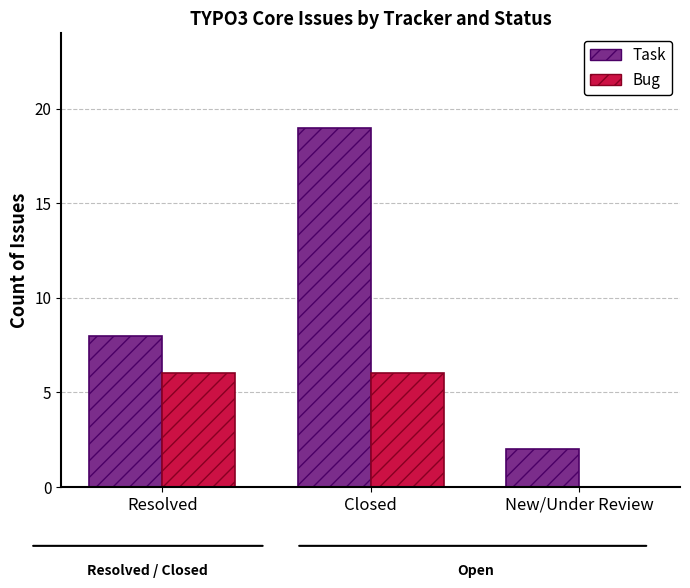

At which category is the sum across all series the highest?

Closed